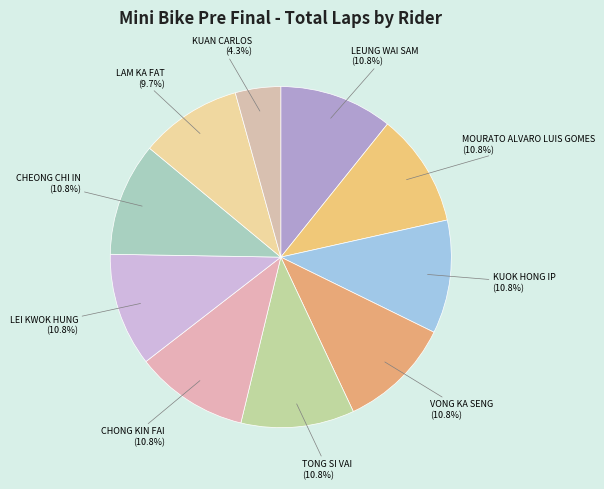

How many segments does this pie chart have?

10